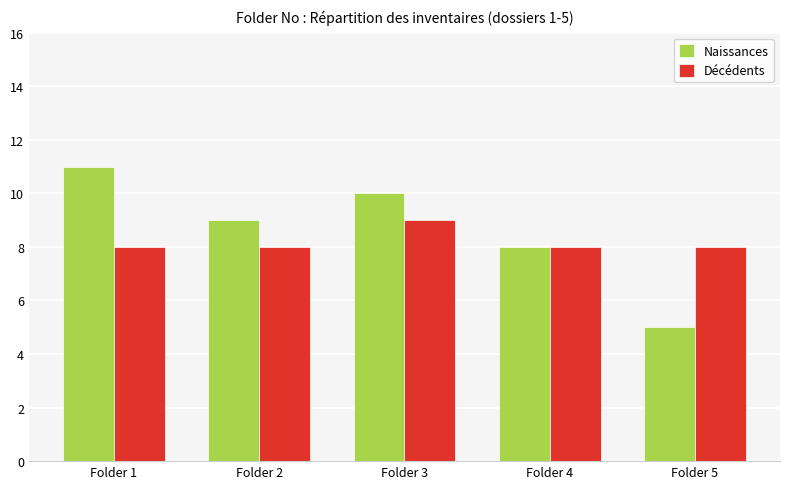

Rank the series by their average value, from lowest to highest.

Décédents, Naissances